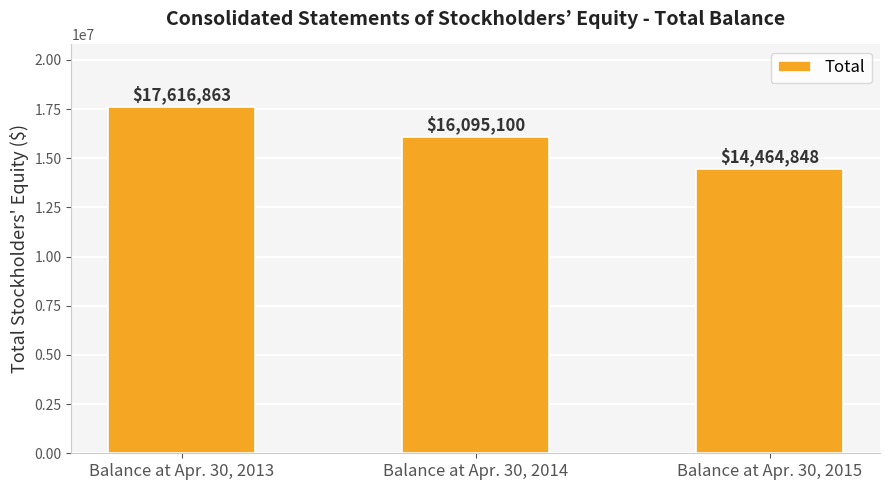

The value at Balance at Apr. 30, 2015 is 25346154. True or false?

False